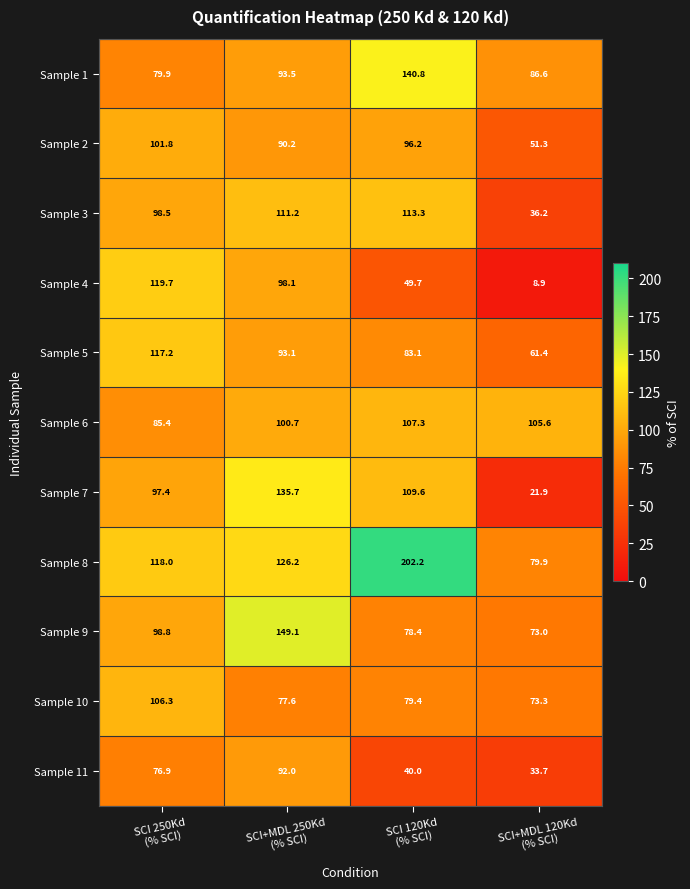

Which series has the widest spread of values?

Sample 8